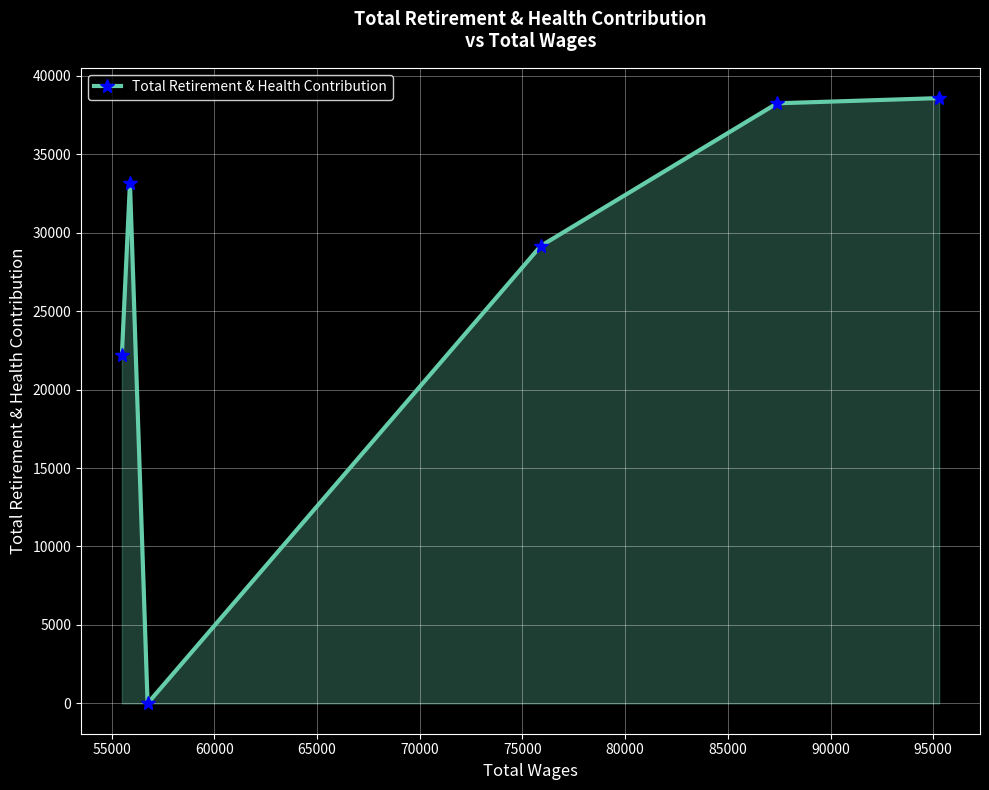

What is the maximum value shown in the chart?

38567